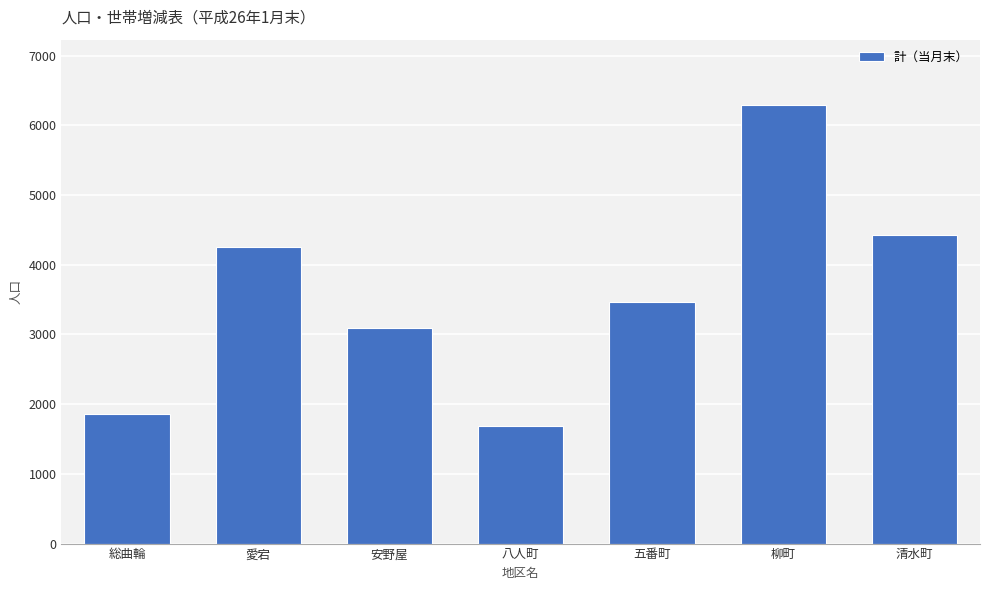

What position from the left is 清水町?

7